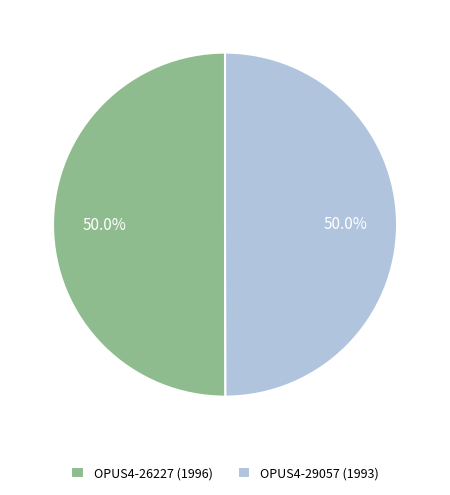

What portion of the pie excludes OPUS4-26227?

50.0%